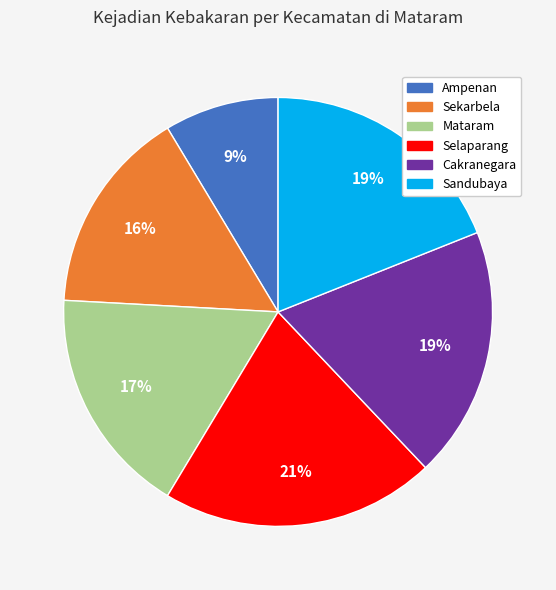

Do Sekarbela and Cakranegara together represent more than half of the pie?

No